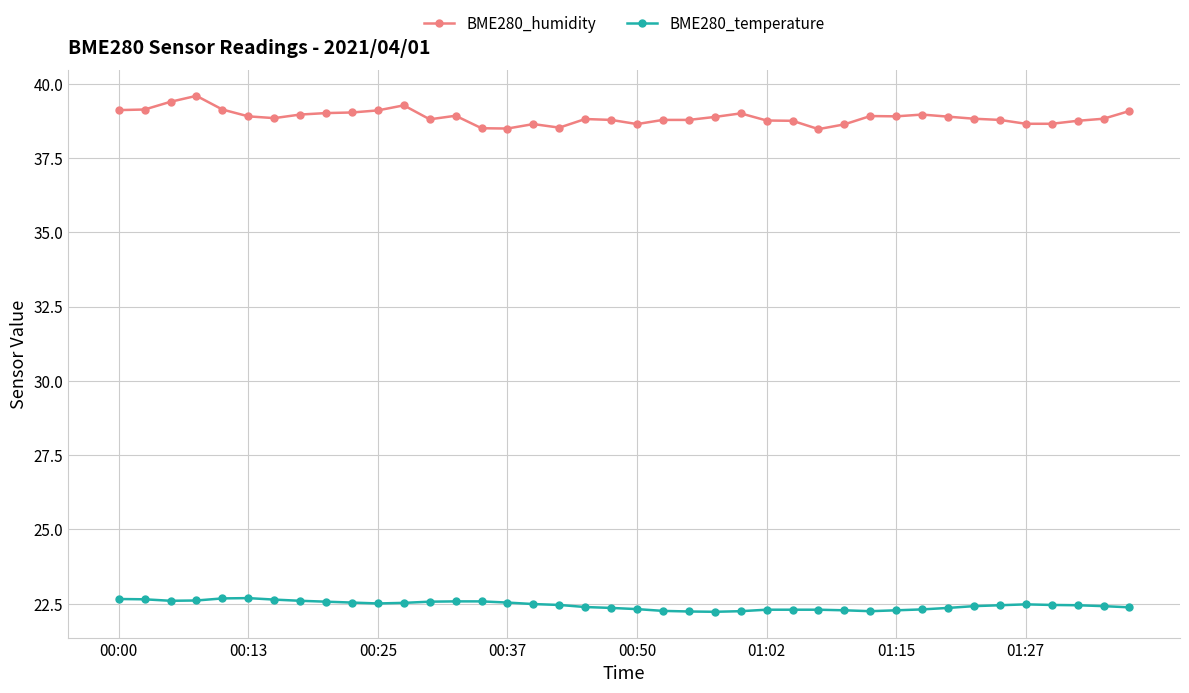

True or false: BME280_temperature has more than 0 interior local peaks.

True